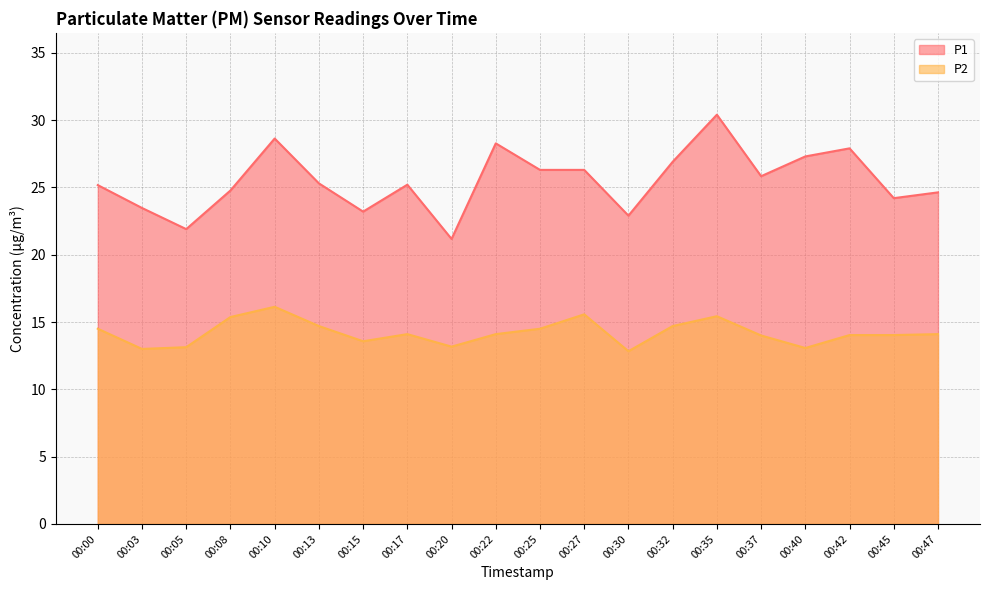

How many data points in P1 are above 25?

12